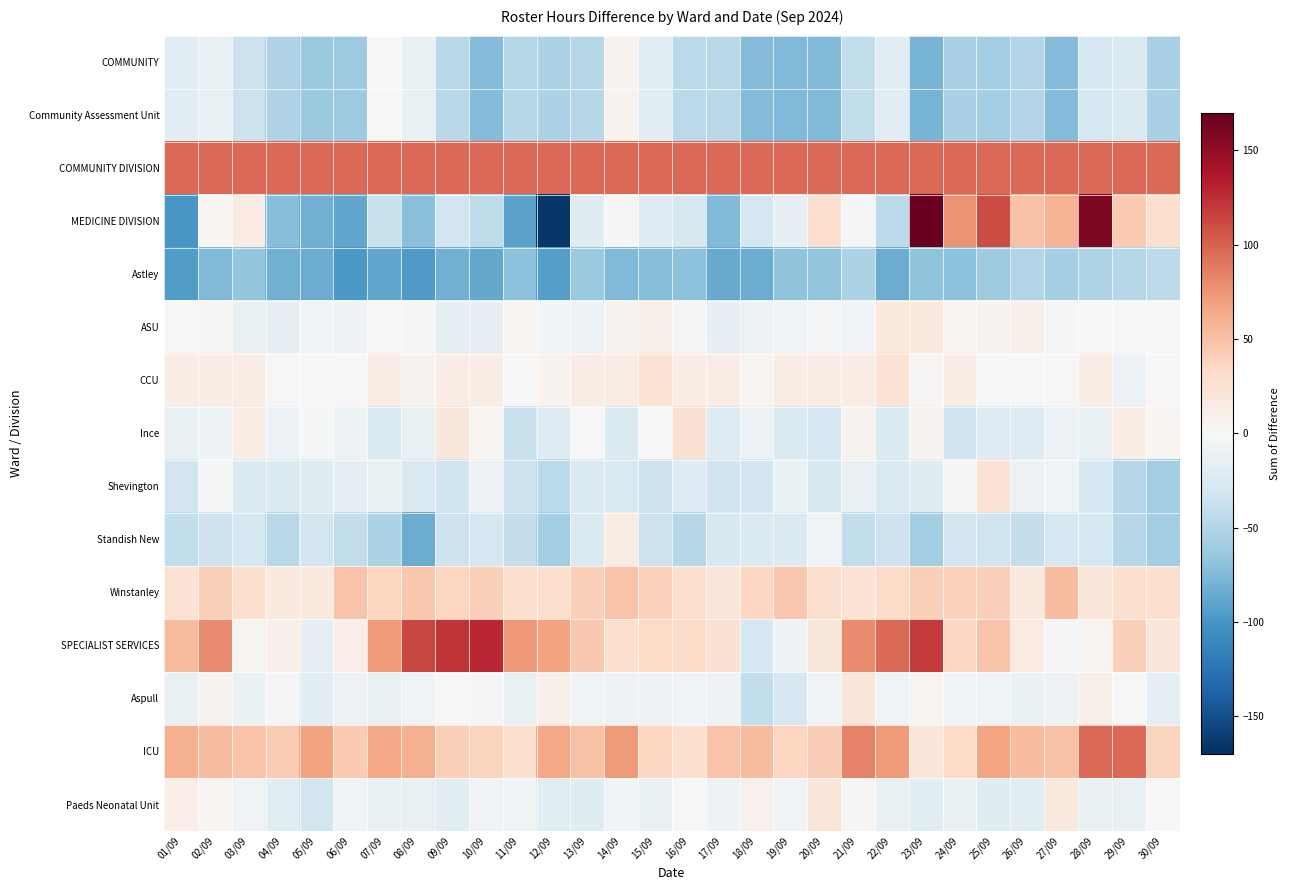

At which category is the sum across all series the highest?

28/09